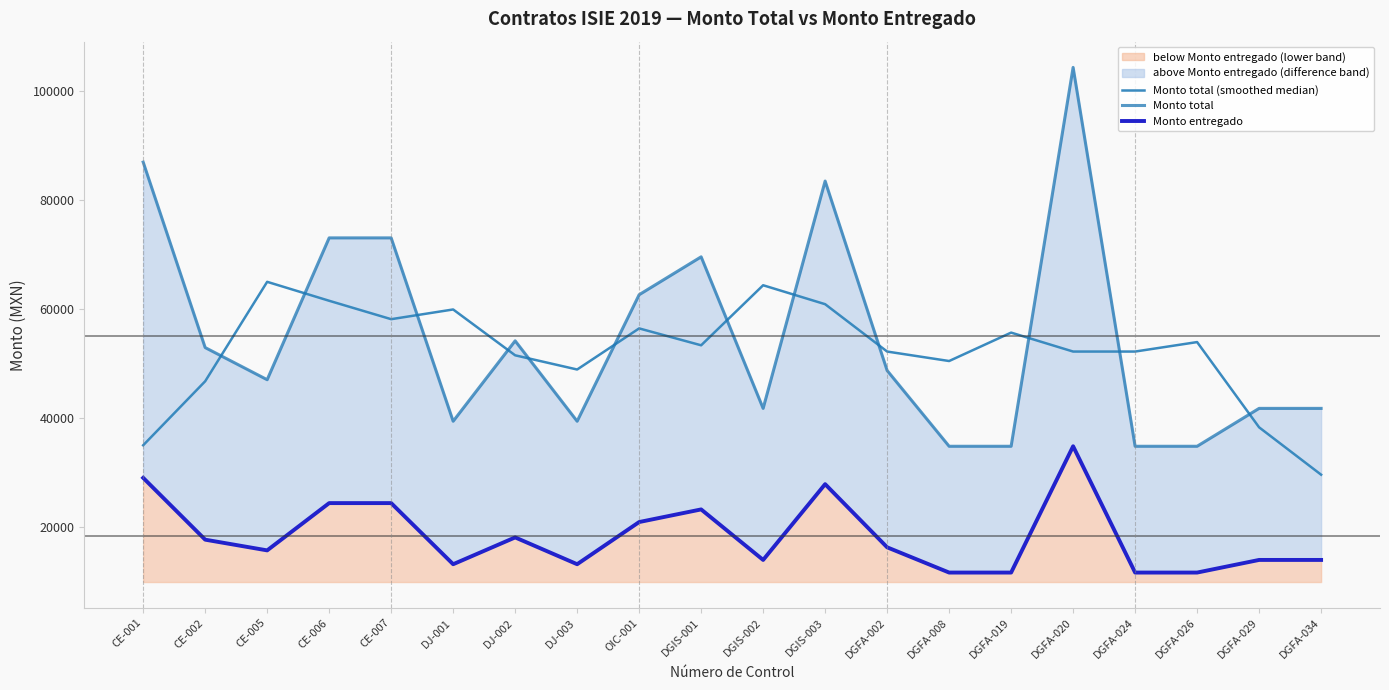

True or false: Monto total (smoothed median) and Monto entregado intersect in this chart.

False